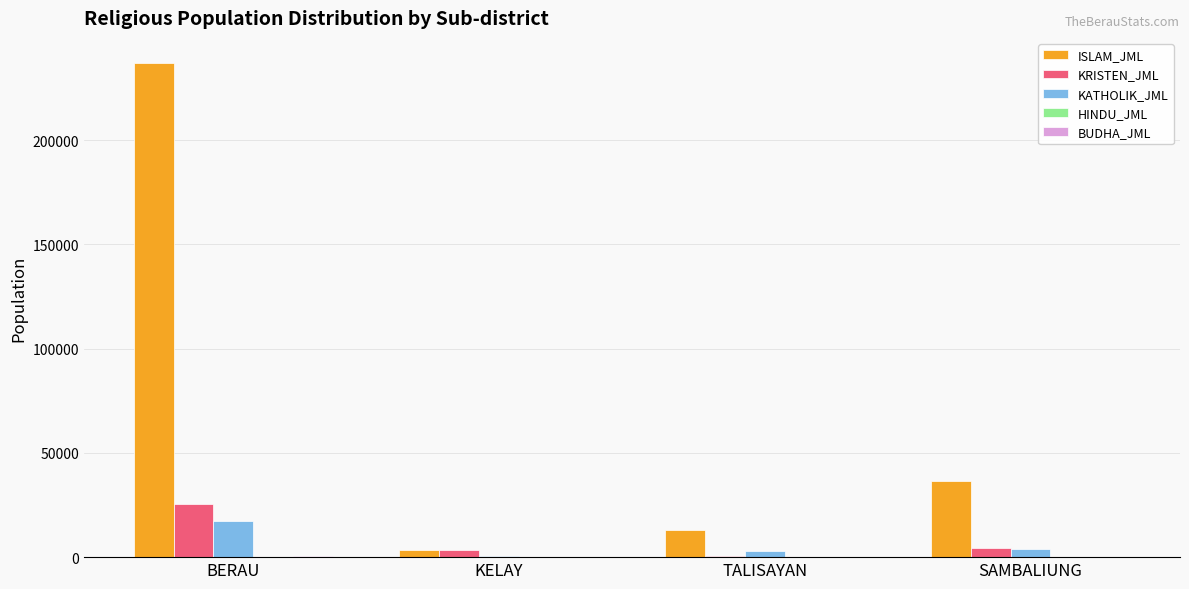

What is the highest value of the KATHOLIK_JML series?

17272